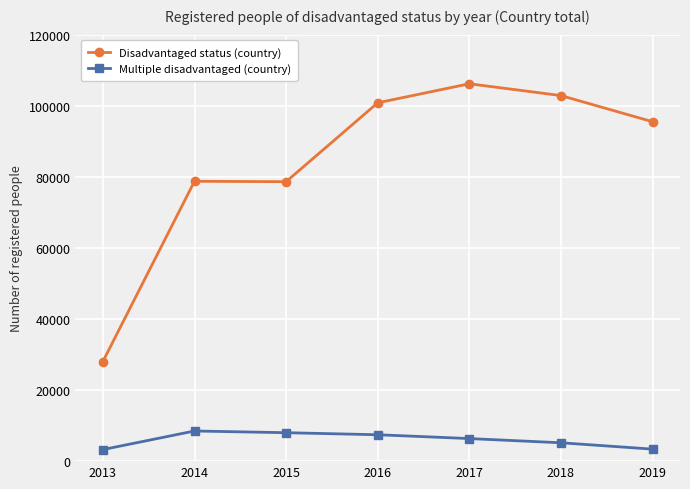

What is the difference between the maximum and minimum values in the Disadvantaged status (country) series?

78142